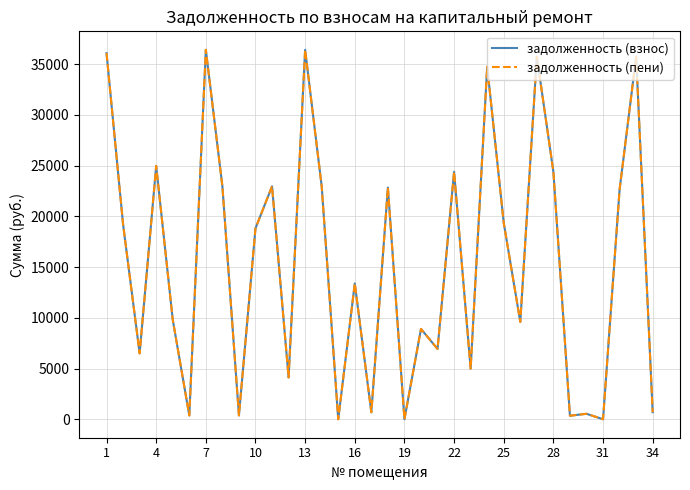

Is this an area chart (filled region under the line)?

No